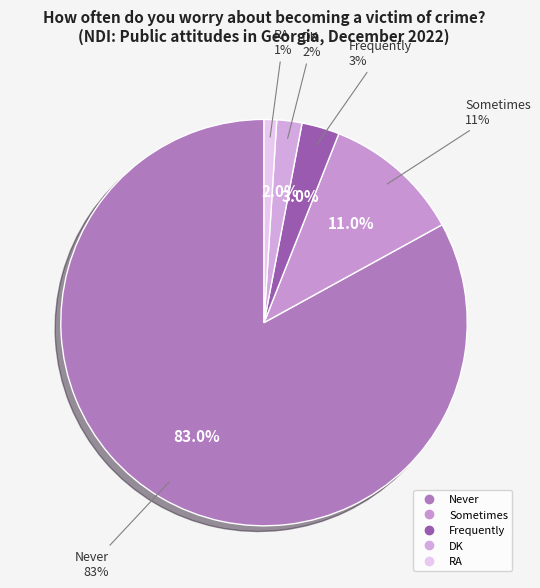

Which category has the smallest portion of the pie?

RA